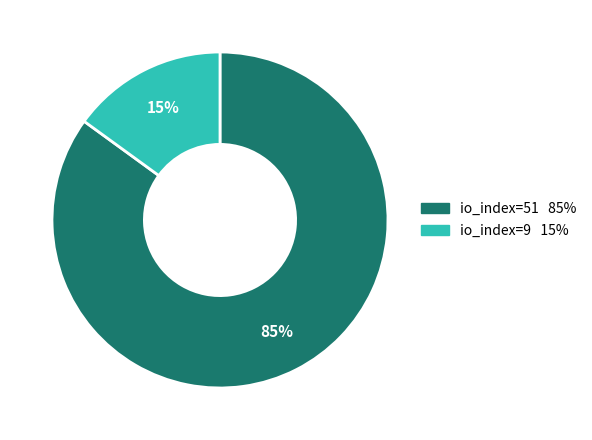

To the nearest percent, what is the difference between the largest and smallest slice percentages?

70%